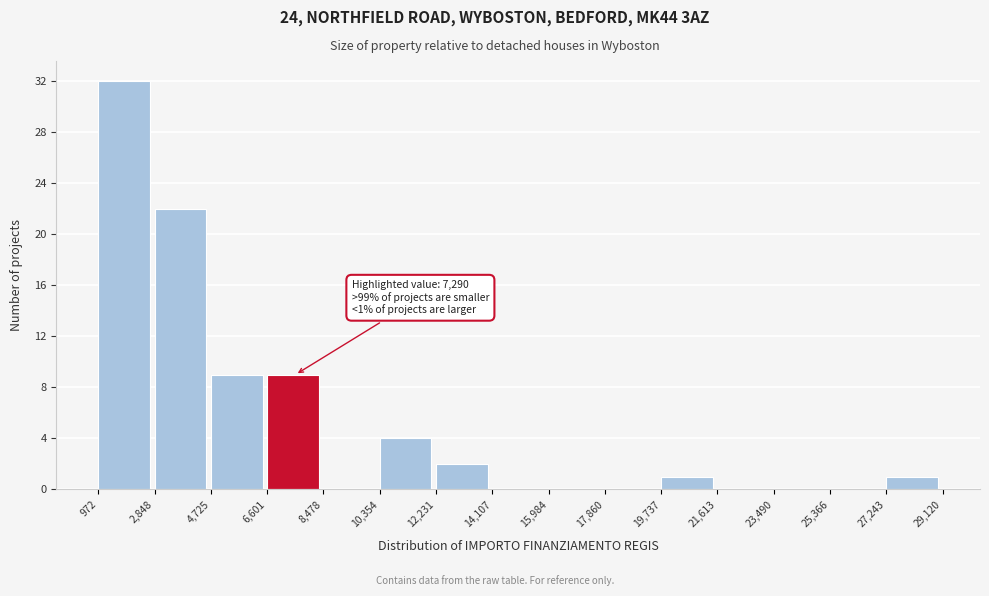

Over which range of the x-axis is the bar tallest?

972 to 2,848